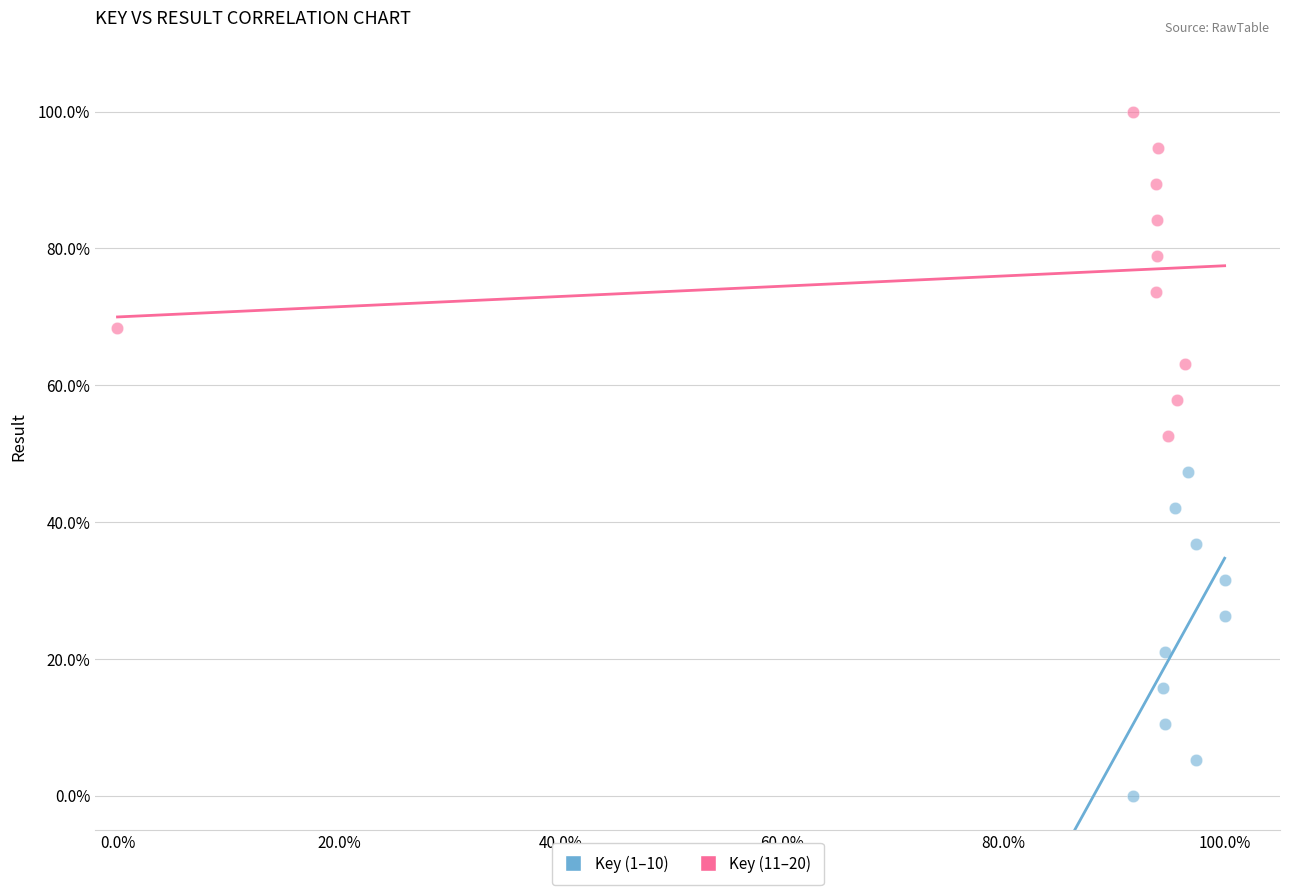

Which series contains the highest Y value?

Key (11–20)